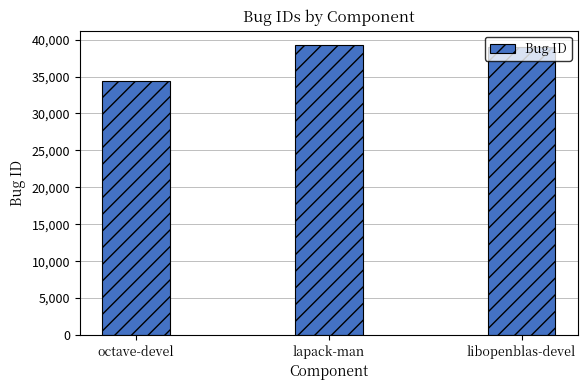

Where is the data nearest to the value 36846?

libopenblas-devel